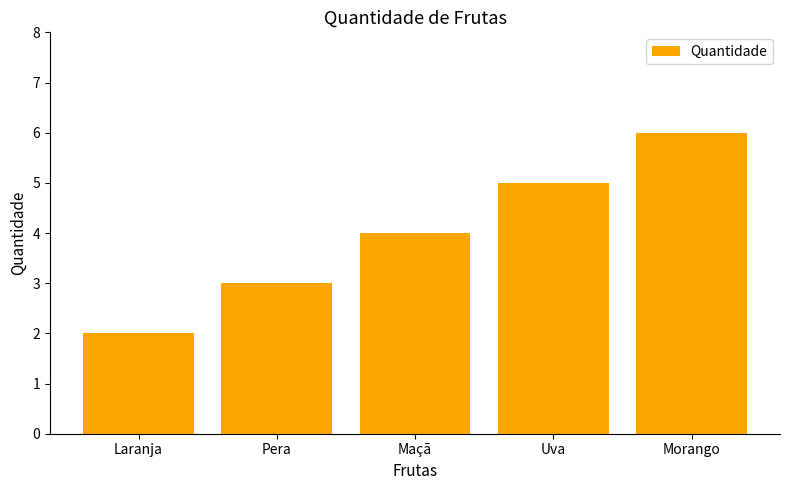

What is the average value?

4